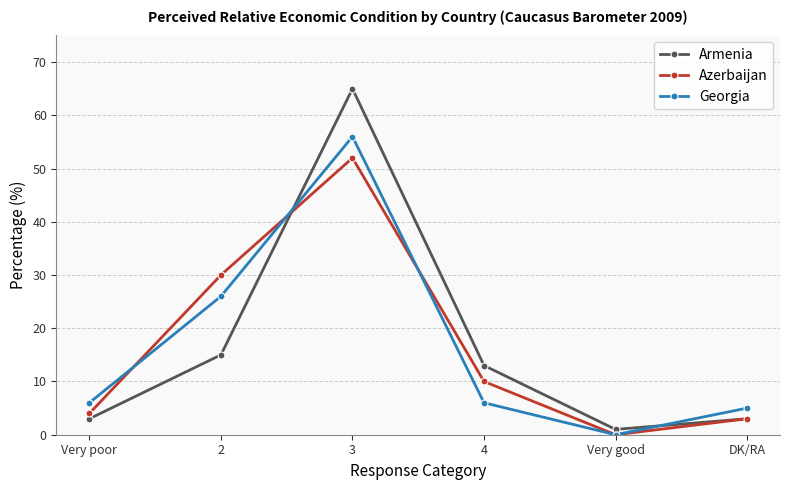

Where is Azerbaijan nearest to the value 26?

2